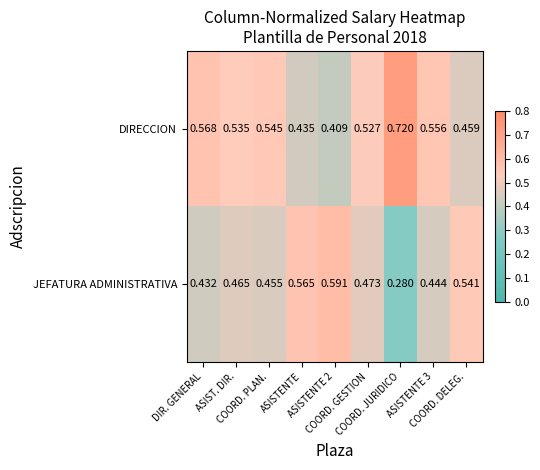

List the series in order of their overall mean, lowest first.

JEFATURA ADMINISTRATIVA, DIRECCION